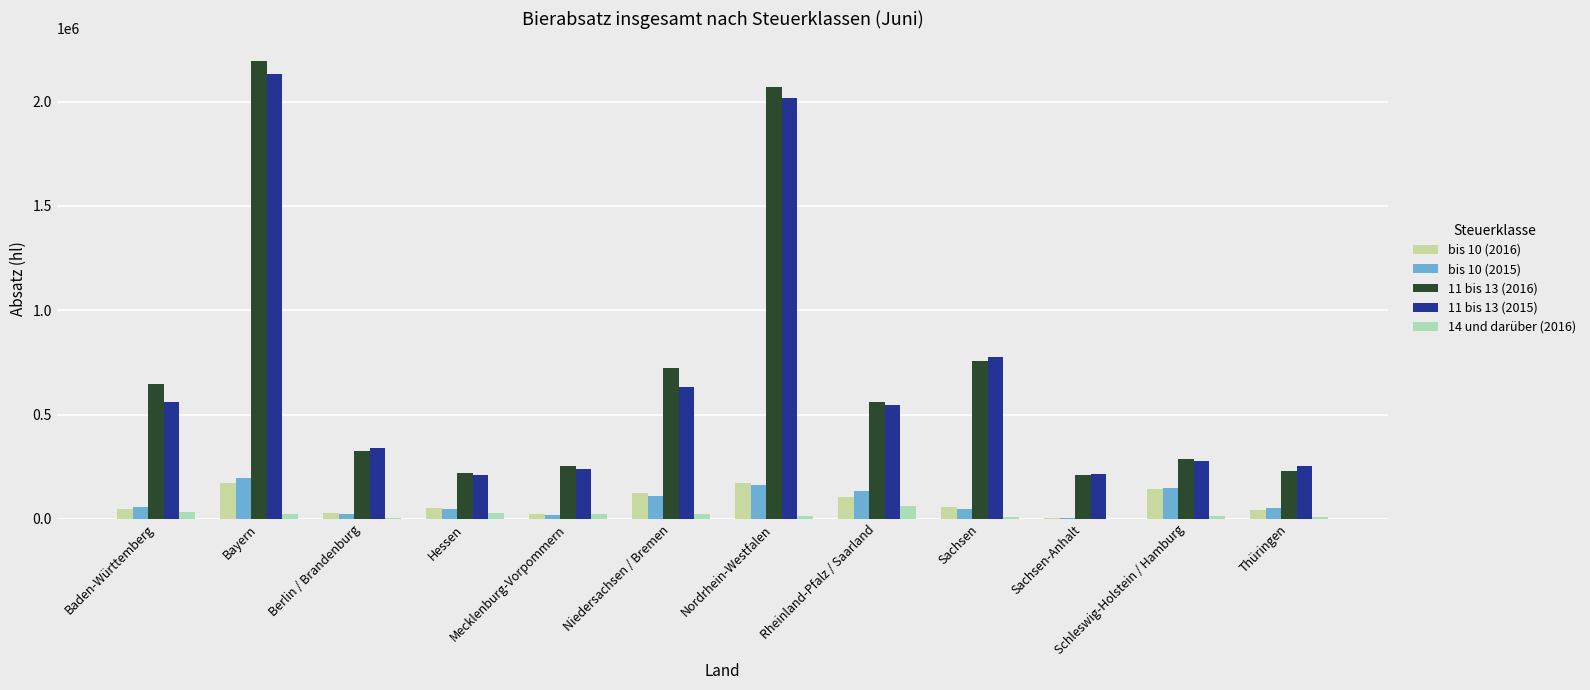

Are the bars grouped side by side (vs. stacked)?

Yes